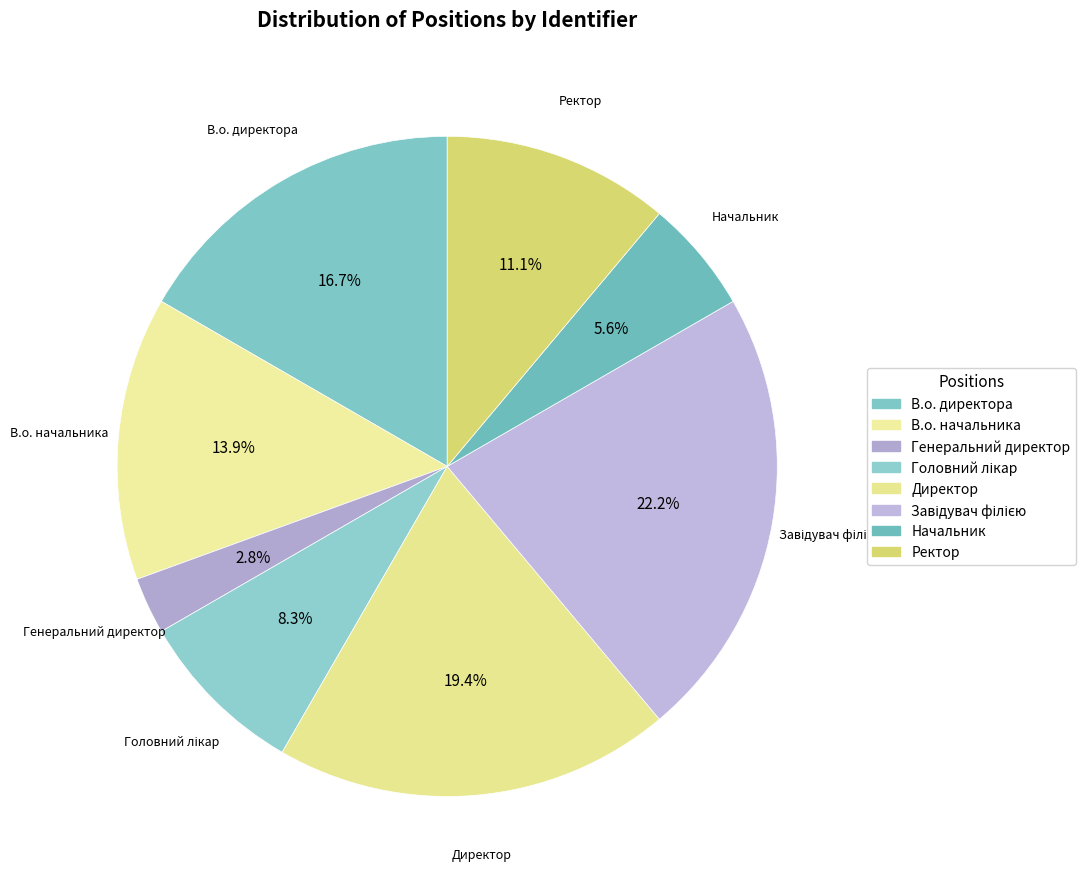

What is the change in value from В.о. директора to Завідувач філією?

+2